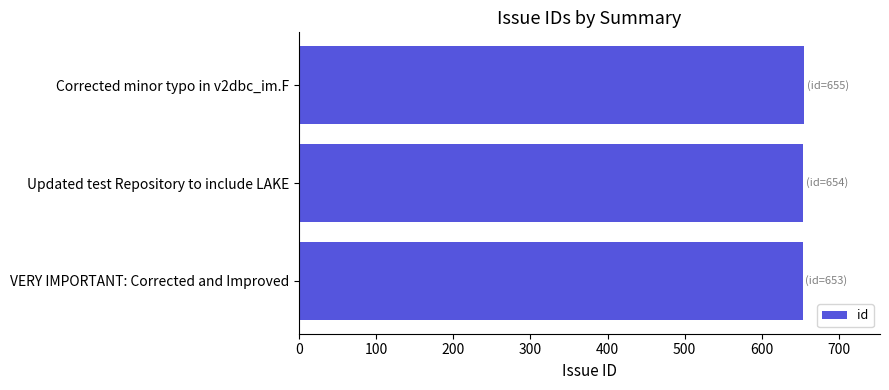

Does the chart contain stacked bars?

No